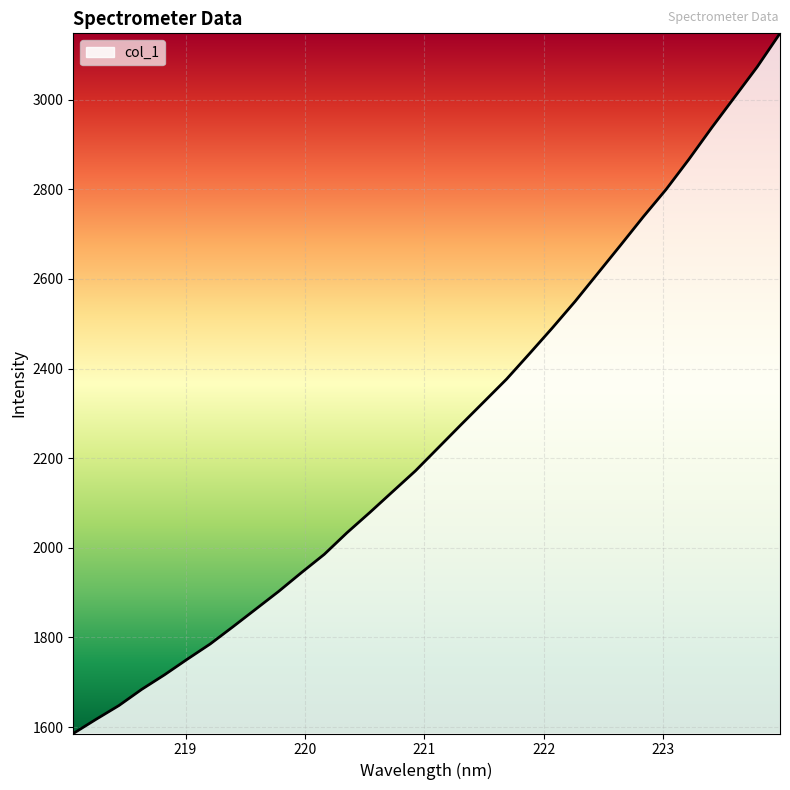

What is the smallest value displayed?

1585.8